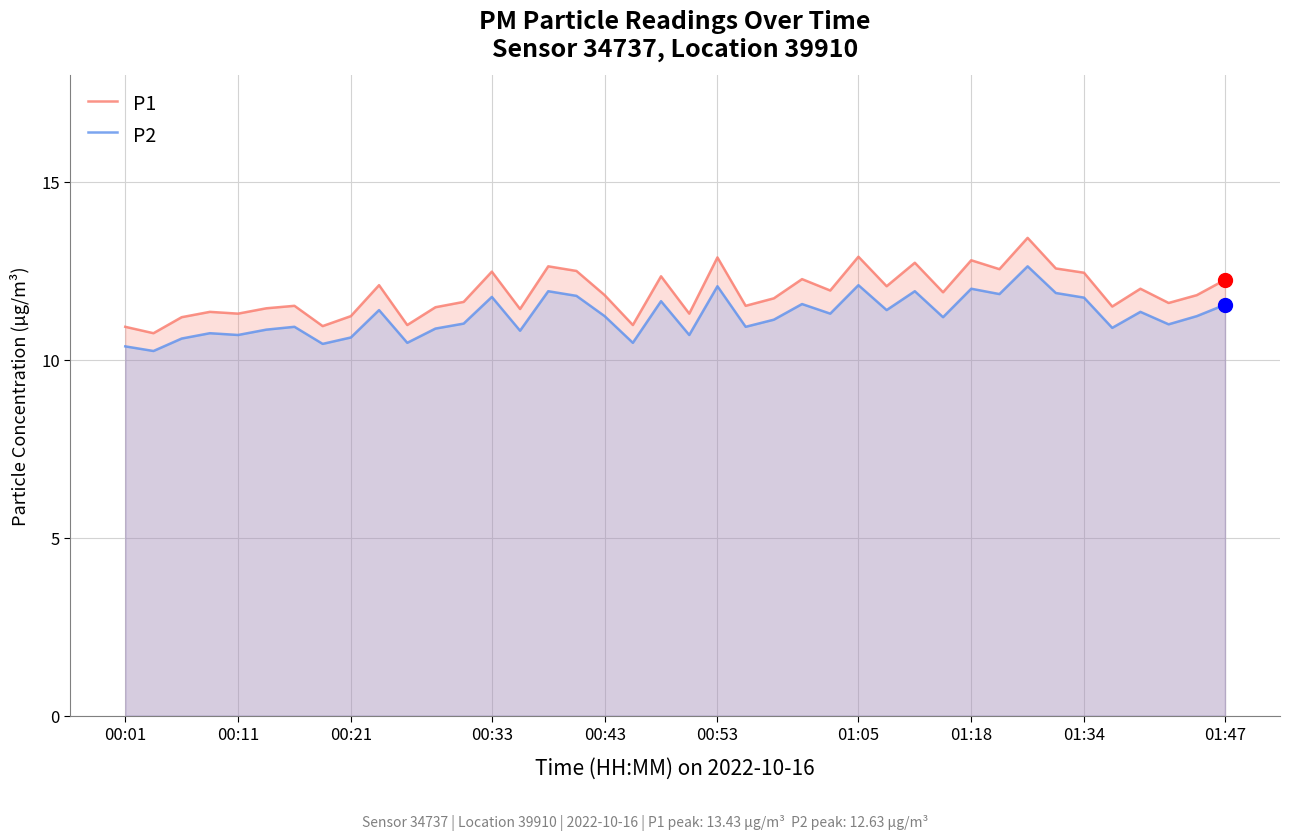

At 28, list the series in order from largest to smallest.

P1, P2